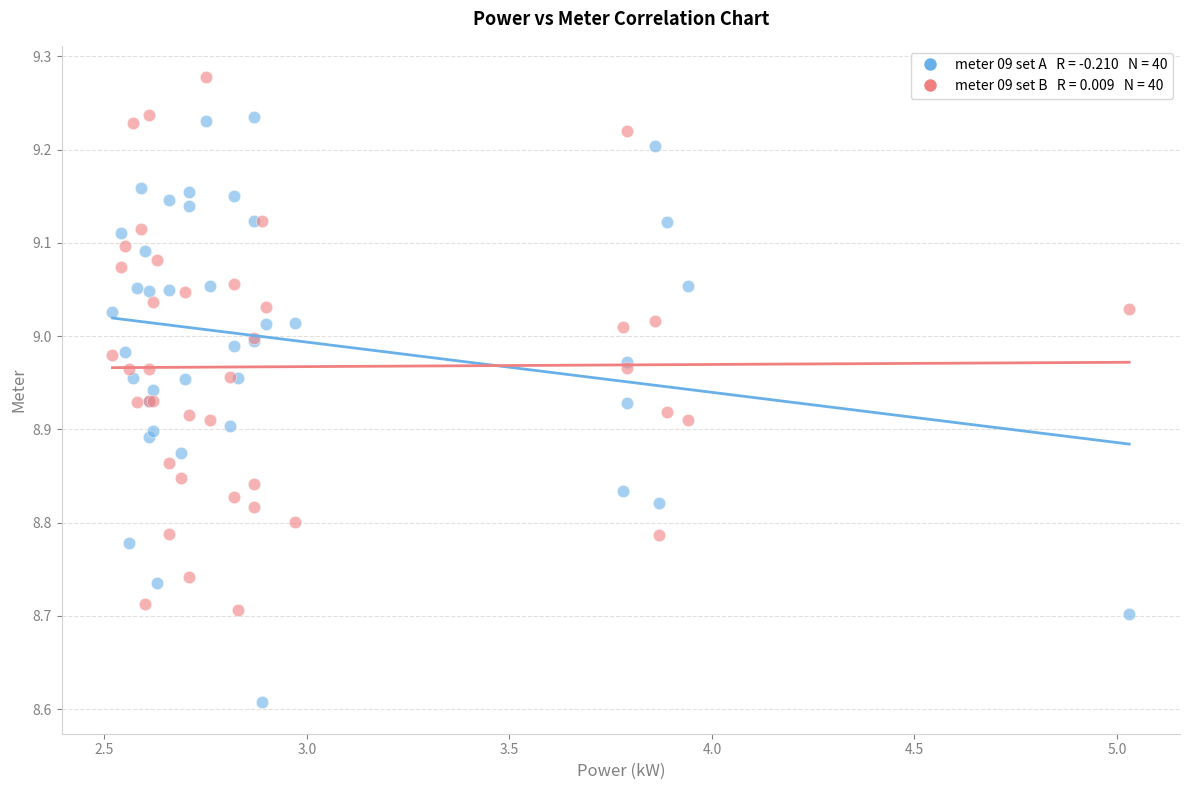

Across all series, what Y value is closest to 8?

8.6